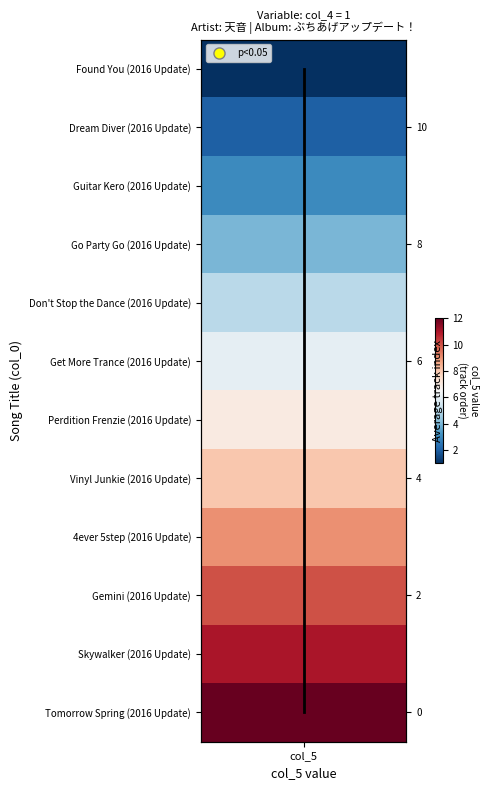

The chart shows a value of 3 at col_5. True or false?

False